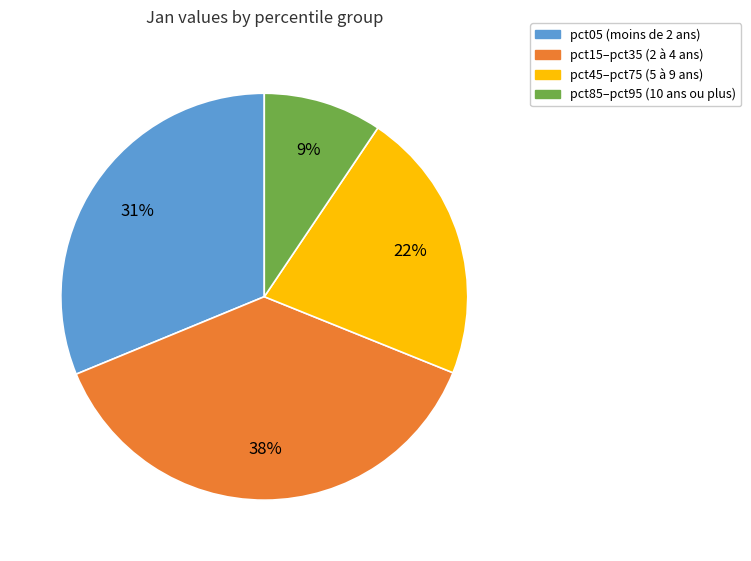

The pct05 (moins de 2 ans) slice represents 31% of the pie. True or false?

True